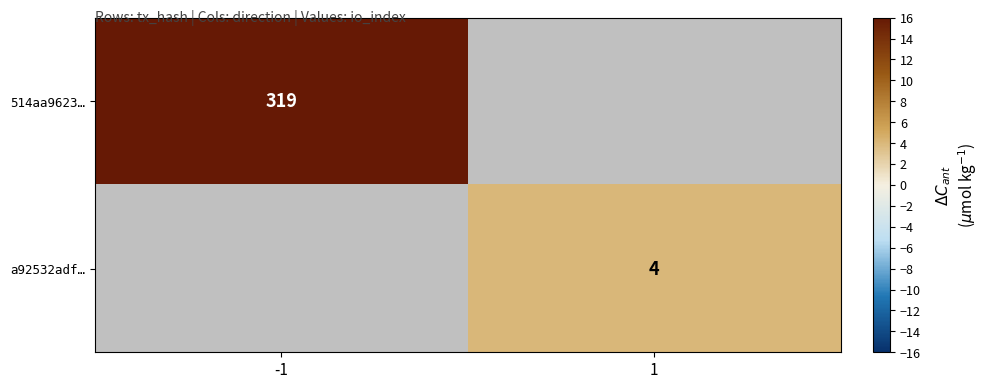

True or false: a92532adf… has a value of 4 at 1.

True